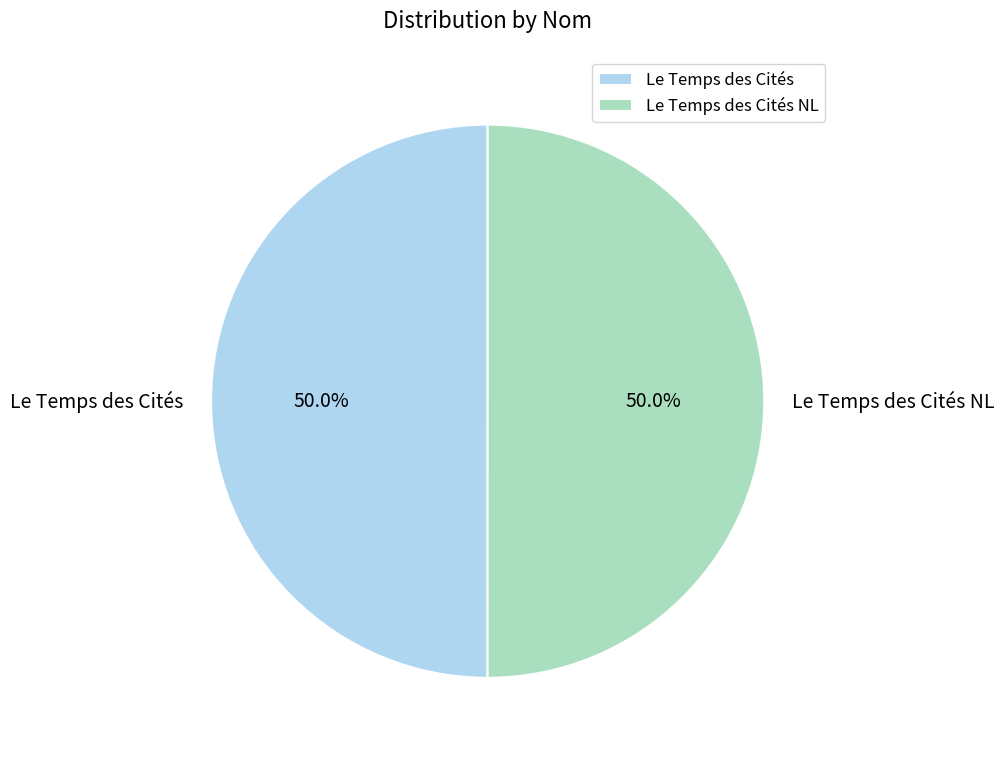

How many segments does this pie chart have?

2